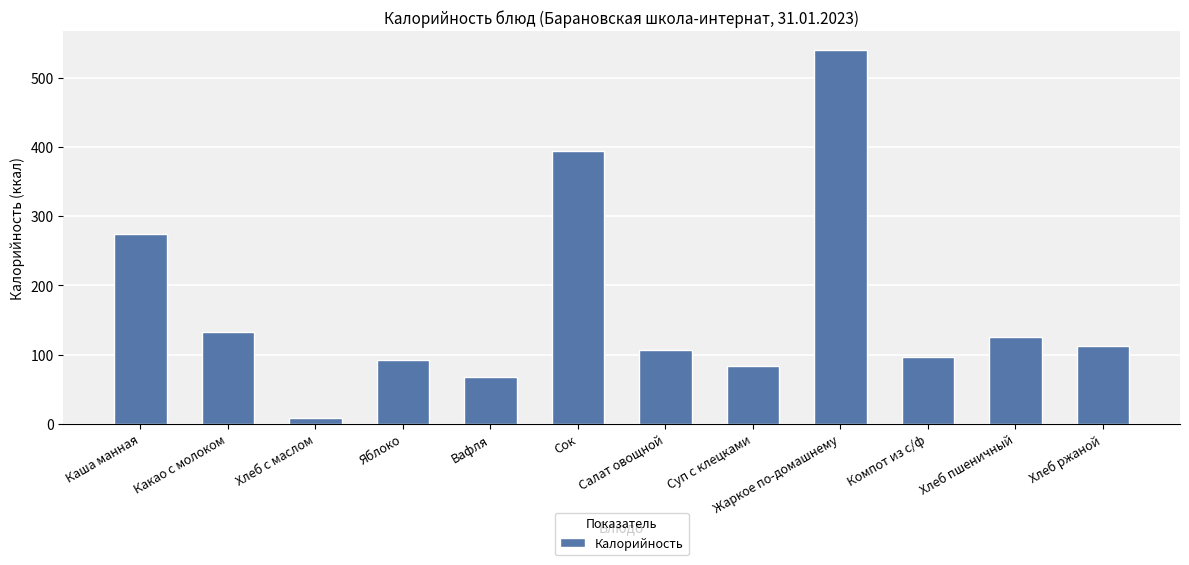

True or false: the data shows 172.3 at Компот из с/ф.

False